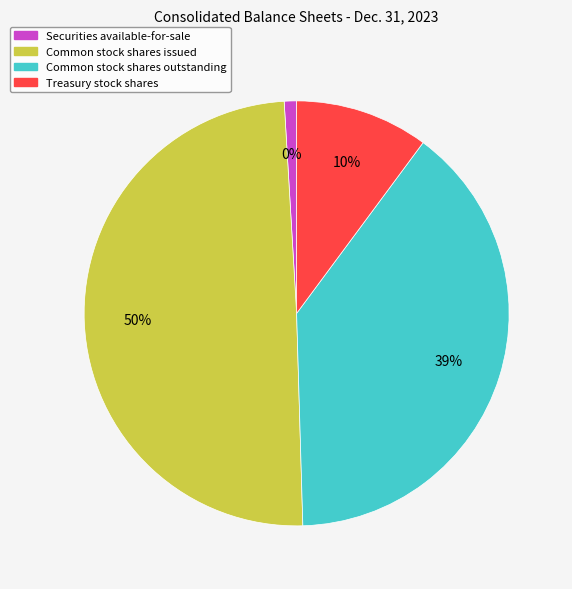

The Common stock shares outstanding slice represents 39% of the pie. True or false?

True